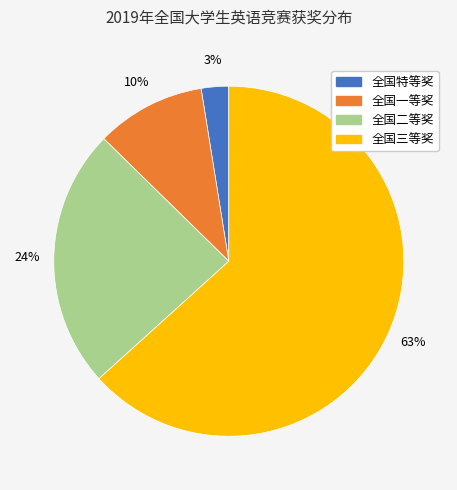

How many slices are in this pie chart?

4